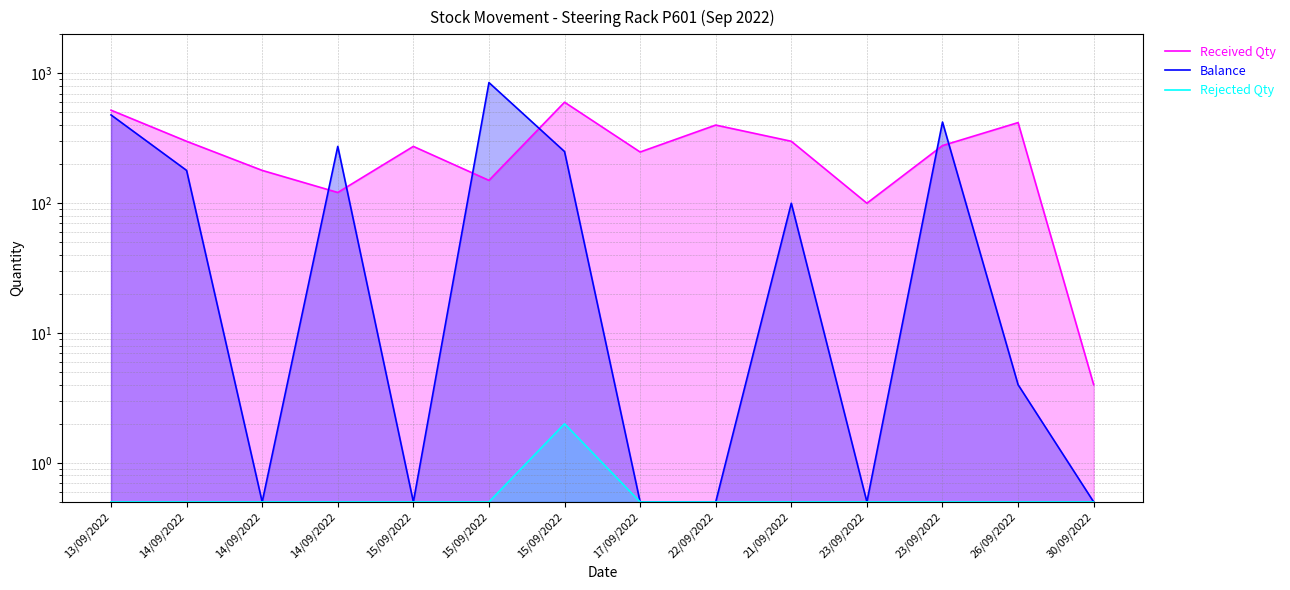

Does the chart have visible grid lines?

Yes